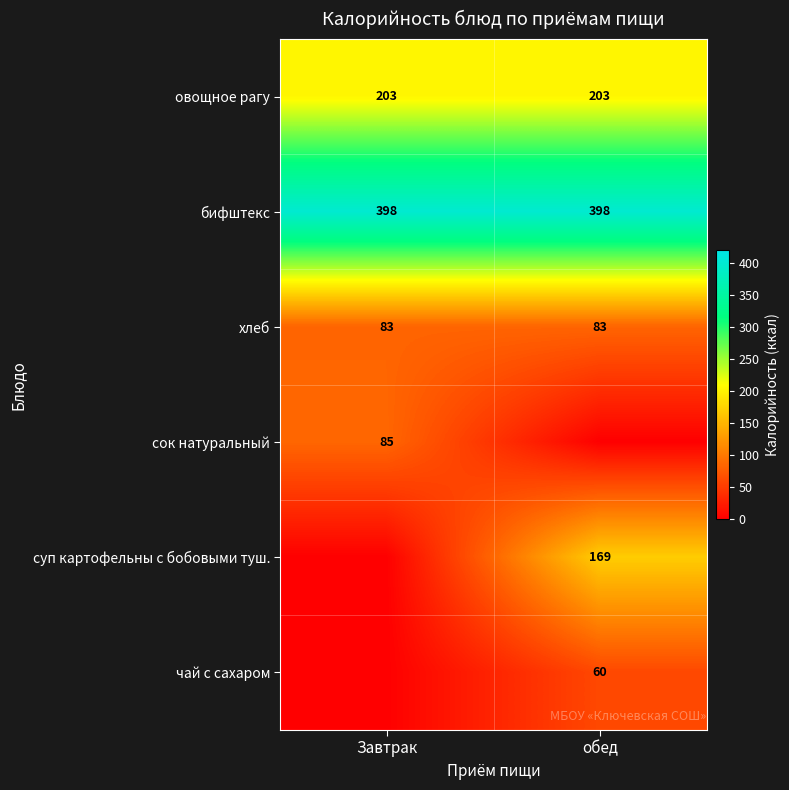

What is the sum of the овощное рагу values at обед and Завтрак?

406